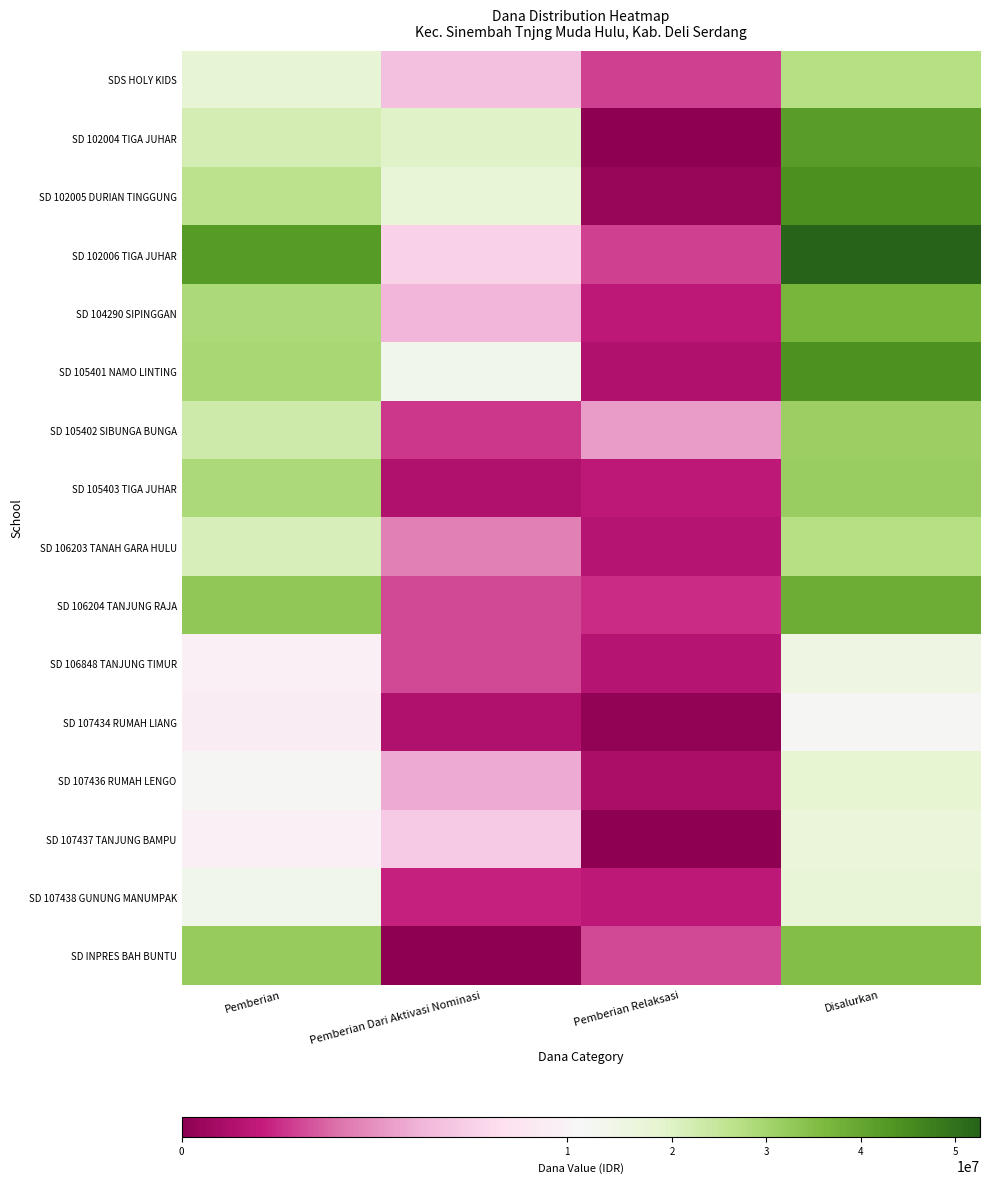

What is the total value across all series at Pemberian Dari Aktivasi Nominasi?

102600000